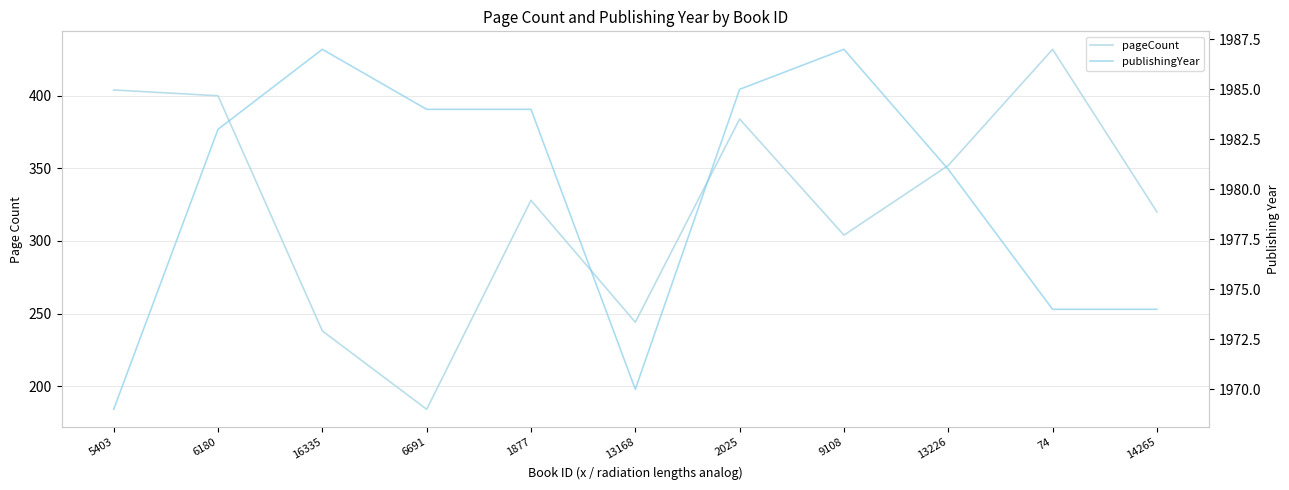

The value of pageCount at 13226 is 114. True or false?

False